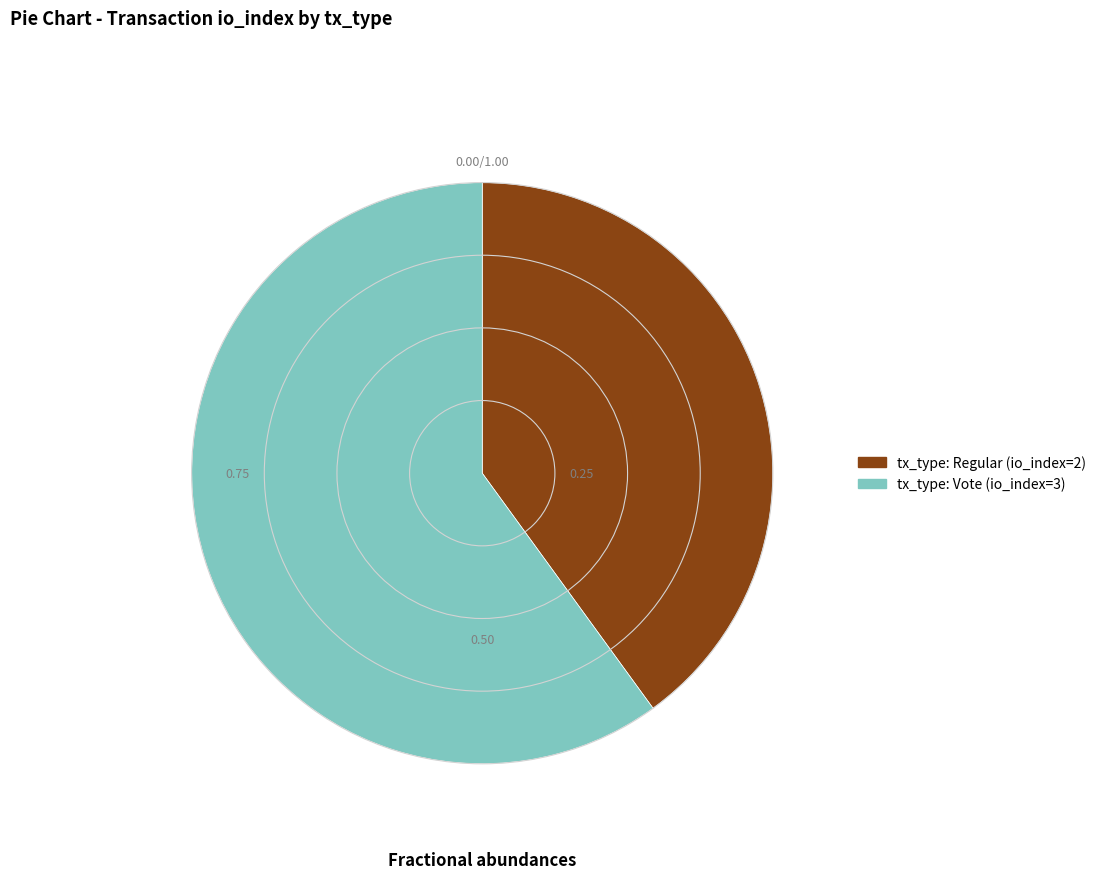

Do tx_type: Vote (io_index=3) and tx_type: Regular (io_index=2) together represent more than half of the pie?

Yes